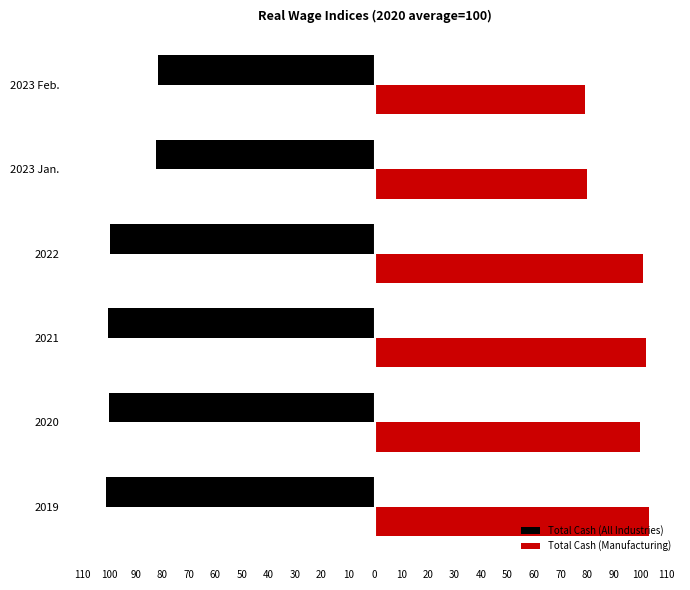

Reading left to right, list all the values displayed in this chart.

Total Cash (All Industries): 110=-101.2	100=-100.0	90=-100.6	80=-99.6	70=-82.5	60=-81.6
Total Cash (Manufacturing): 110=103.5	100=100.0	90=102.2	80=100.9	70=80.1	60=79.2